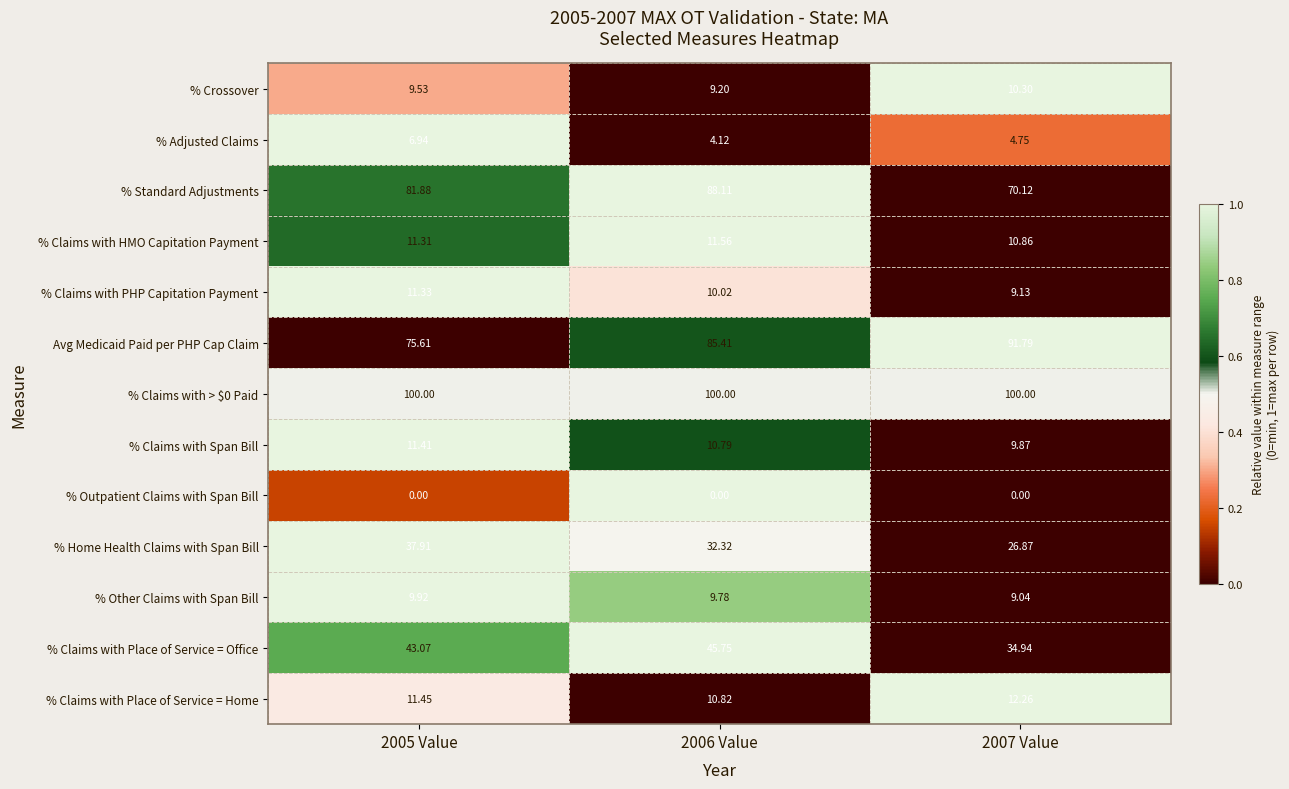

Is the value of % Claims with PHP Capitation Payment at 2005 Value greater than the value of % Outpatient Claims with Span Bill at 2005 Value?

Yes